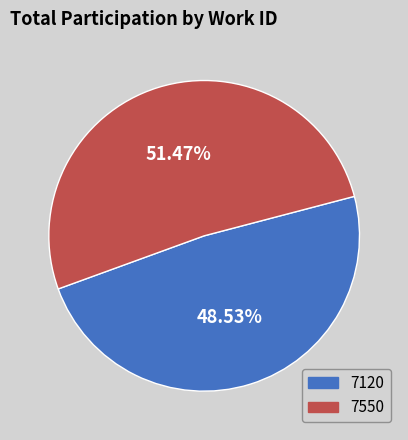

How many slices are in this pie chart?

2